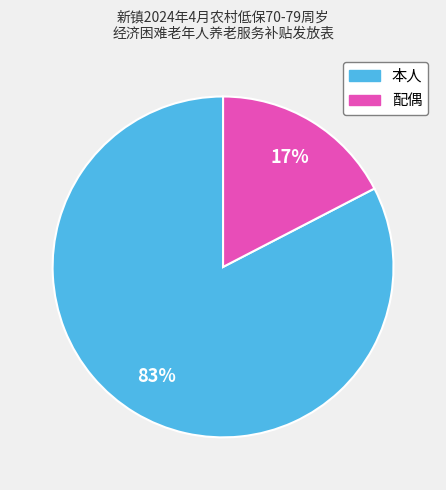

True or false: 本人 accounts for 83% of the total.

True